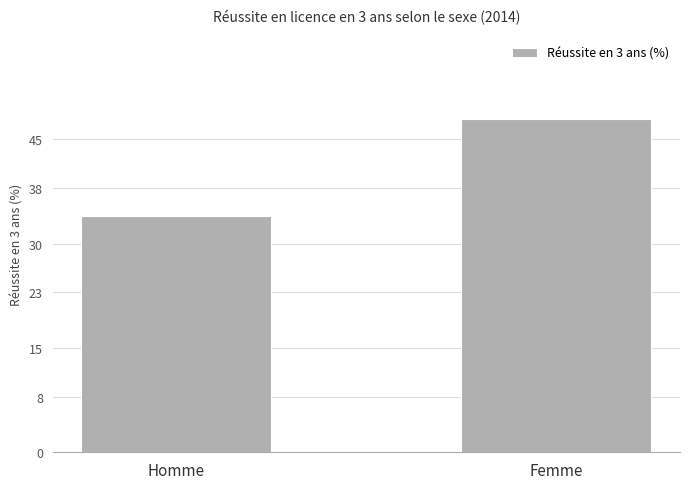

What is the change in value from Homme to Femme?

+14